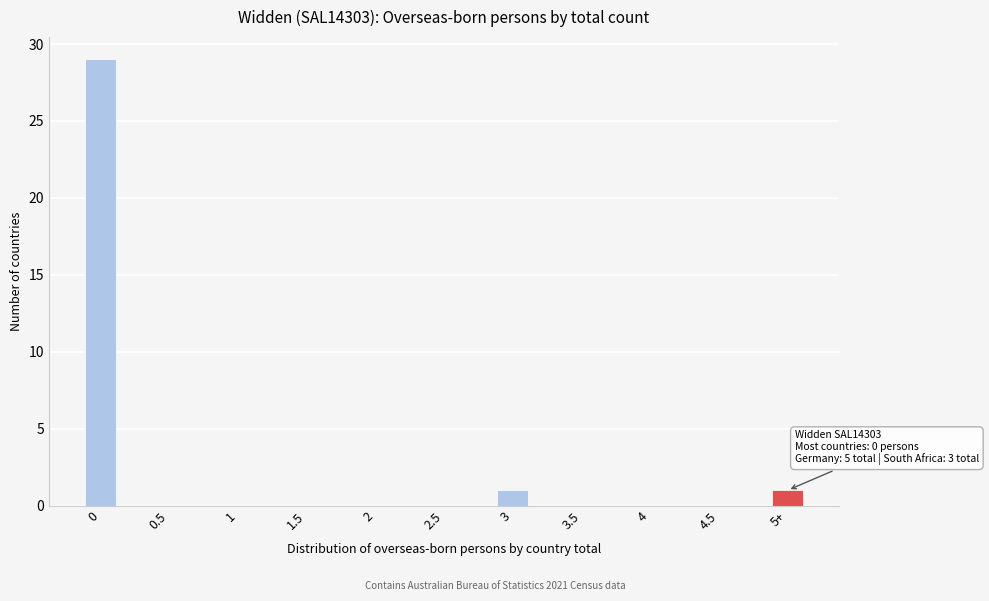

Reading right to left, extract all data points from this chart.

5+=1	4.5=0	4=0	3.5=0	3=1	2.5=0	2=0	1.5=0	1=0	0.5=0	0=29